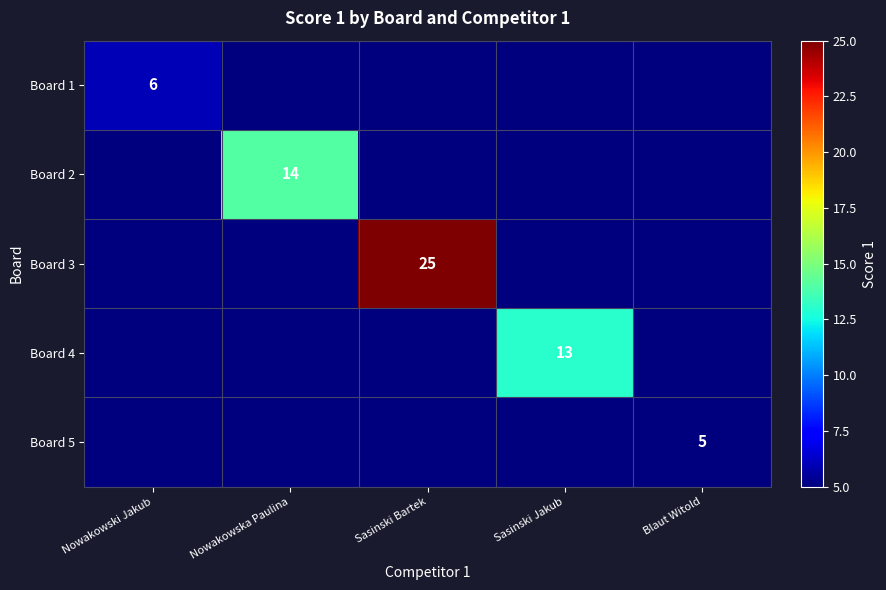

Count the number of data series in this chart.

5